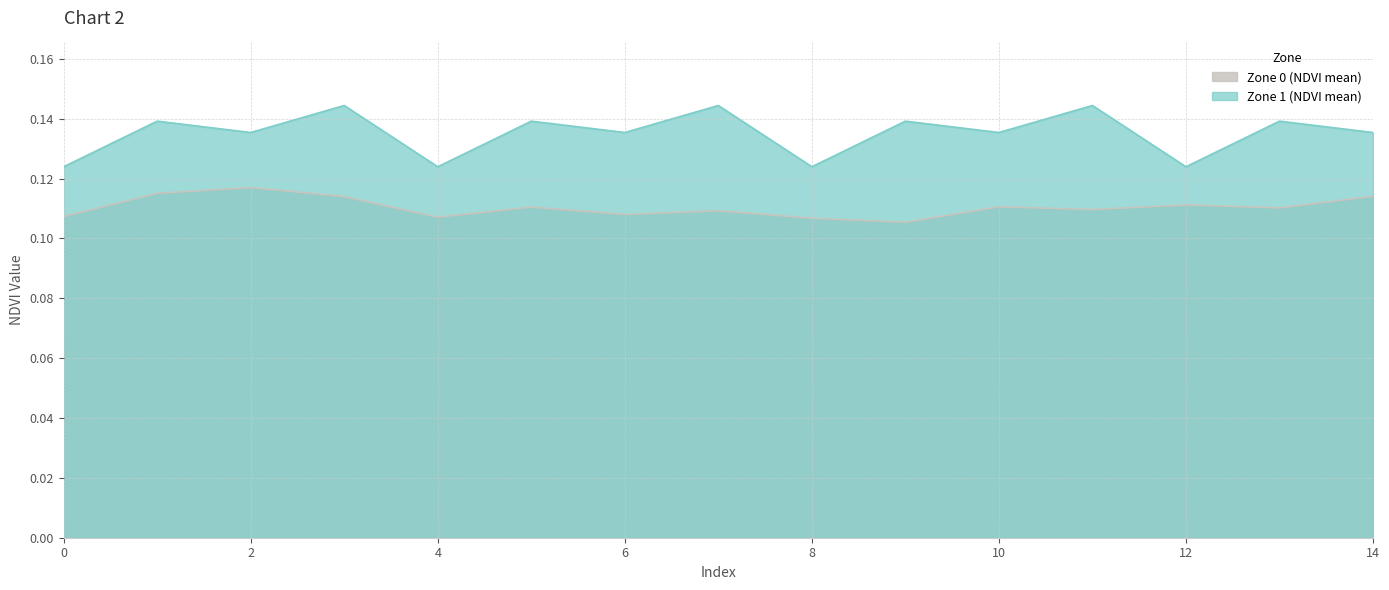

What is the sum of the Zone 0 (NDVI mean) values at 12 and 1?

0.2